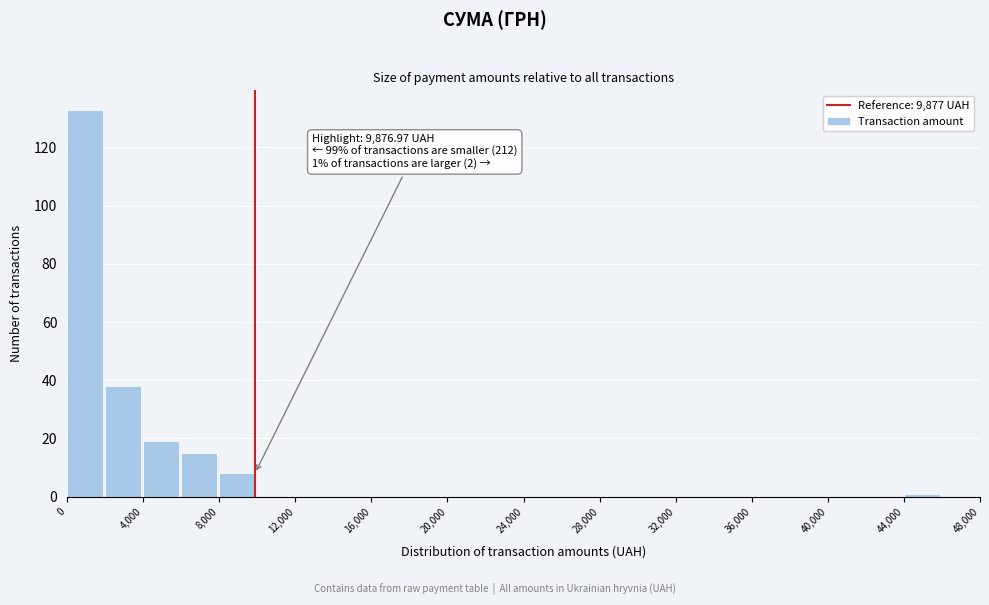

Which range on the x-axis has the tallest bar?

0 to 2000